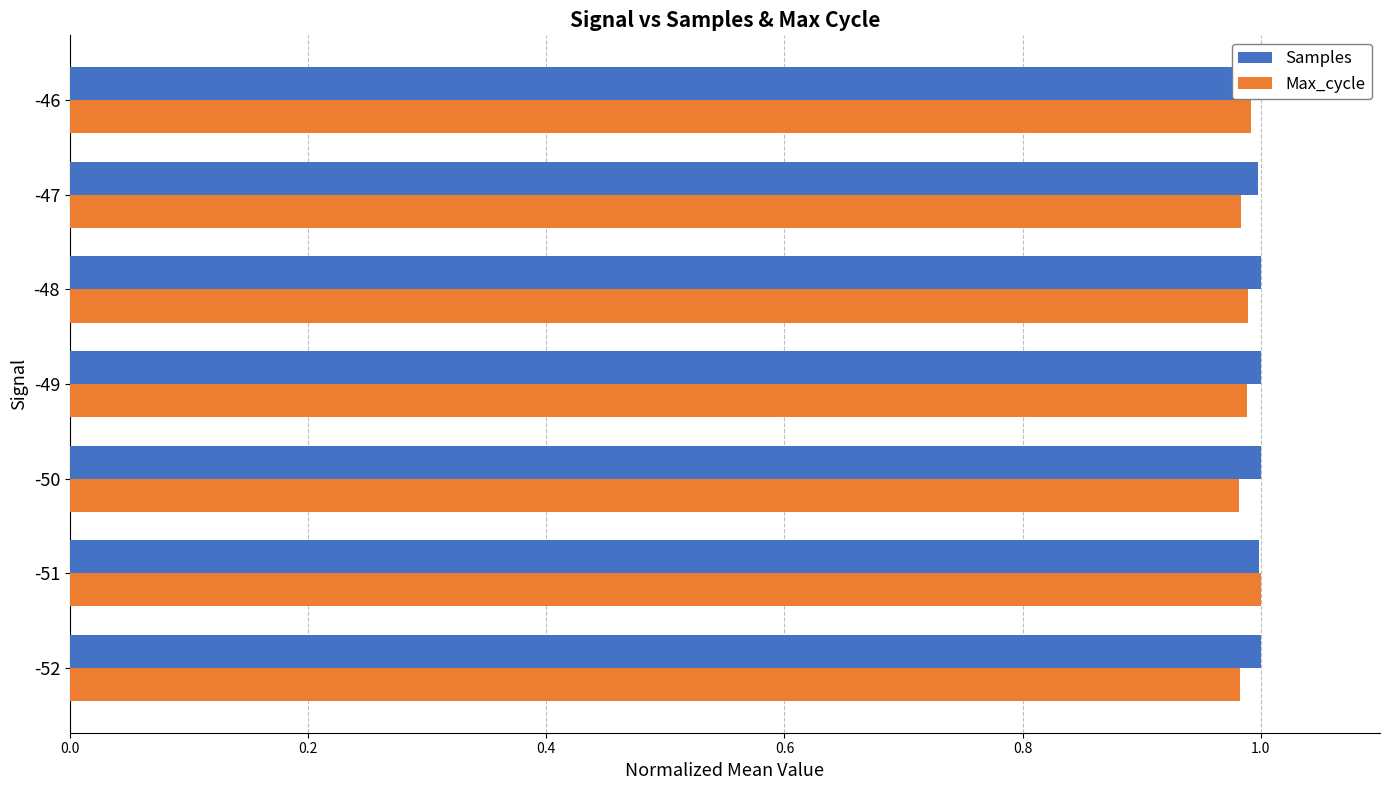

Which series has the largest range (max minus min)?

Max_cycle